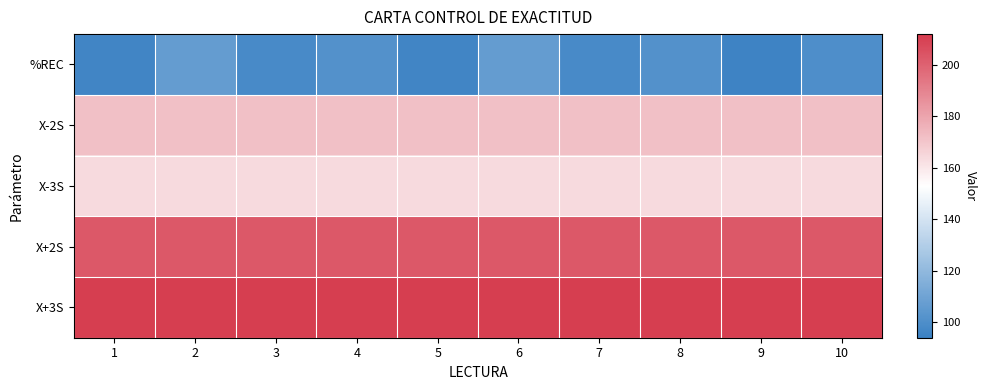

Which series has the largest range (max minus min)?

%REC